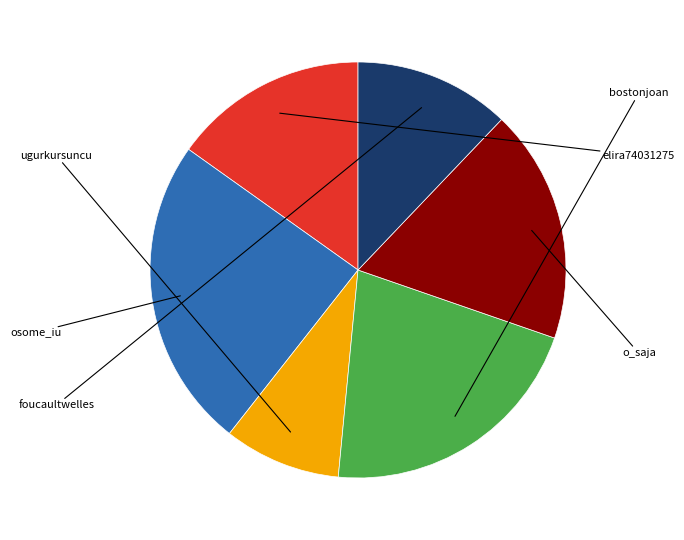

Is there a majority slice in this chart?

No